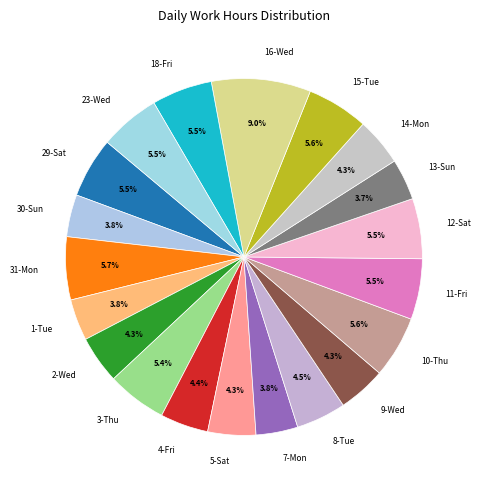

How many slices are in this pie chart?

20